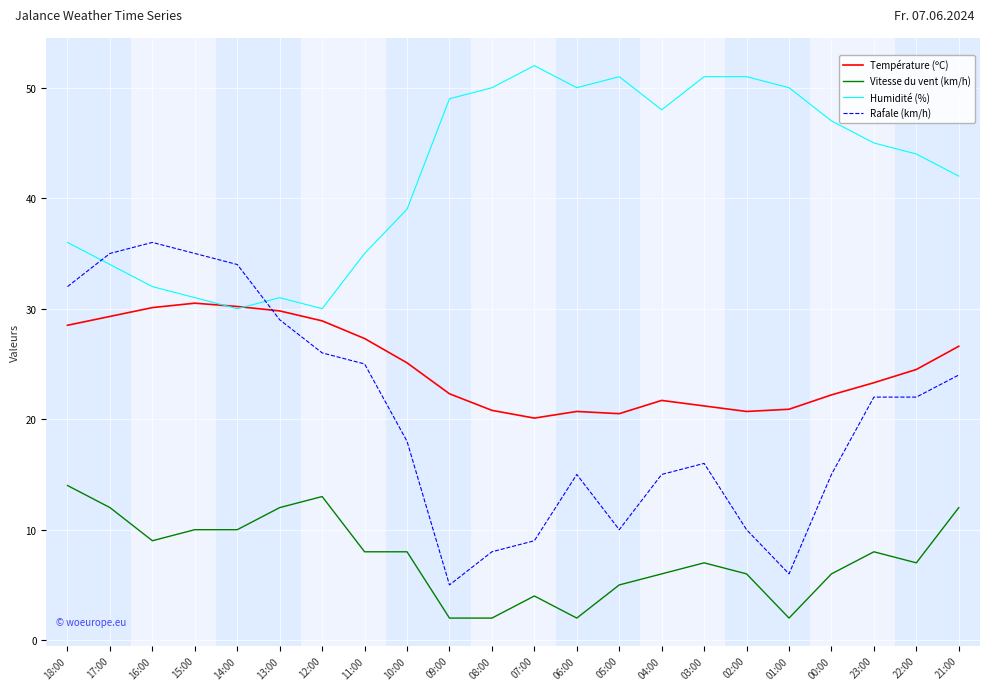

The Humidité (%) series shows 29.2 at 21:00. True or false?

False